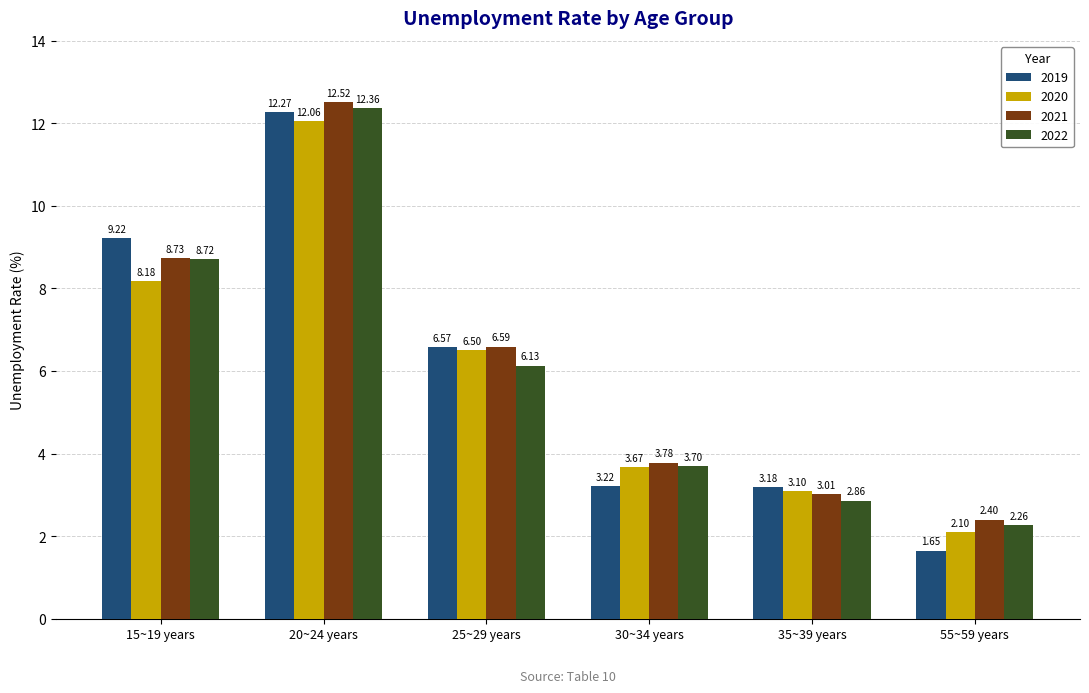

At how many categories does at least one series exceed 3?

5